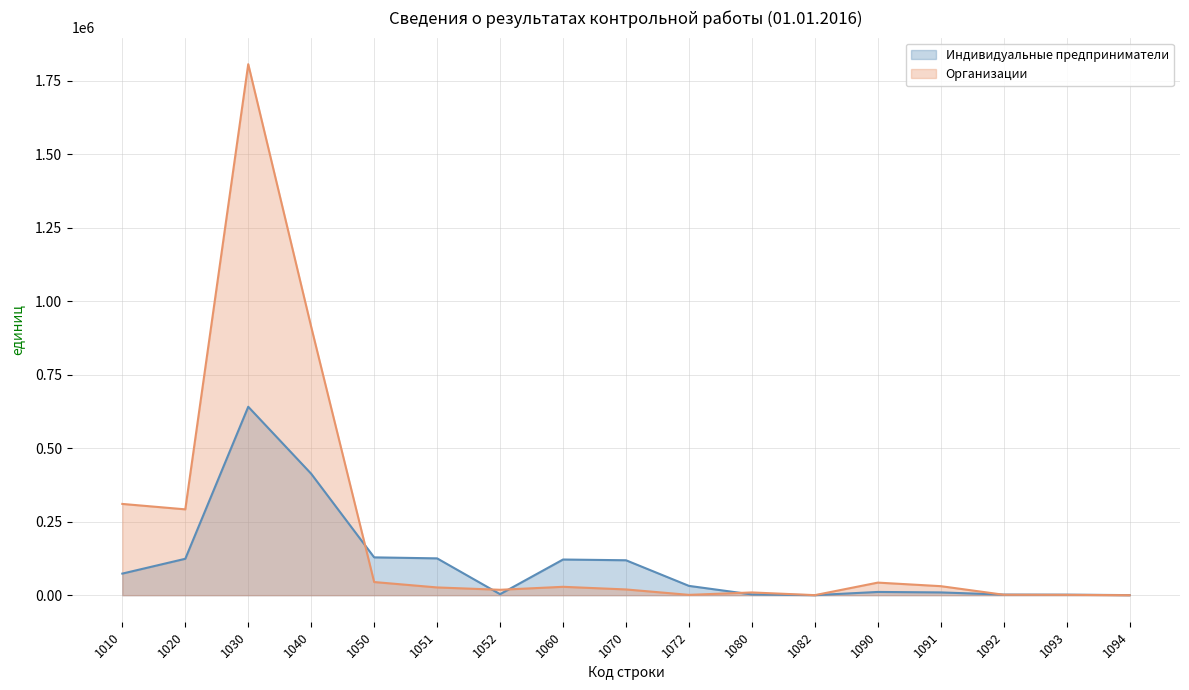

Reading left to right, list all the values displayed in this chart.

Индивидуальные предприниматели: 73456	123858	641172	413181	128695	125271	3424	121339	118834	31644	2522	142	11012	9401	2007	1748	247
Организации: 310526	292085	1806970	913100	44741	26364	18377	28501	19530	1077	9318	120	42785	30685	1484	1084	5